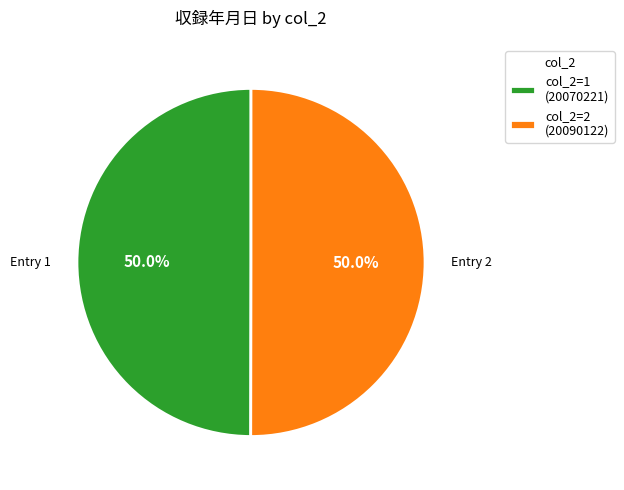

Combined, do col_2=1 (20070221) and col_2=2 (20090122) account for over 50%?

Yes